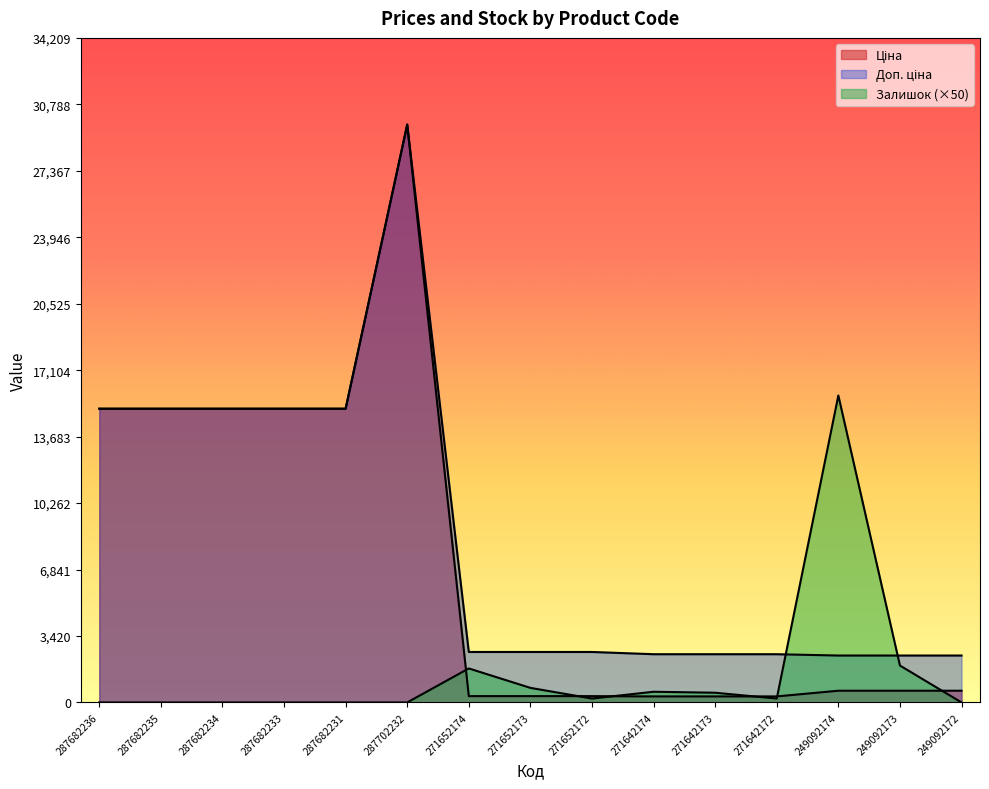

True or false: Ціна has a value of 25182.7 at 287682236.

False